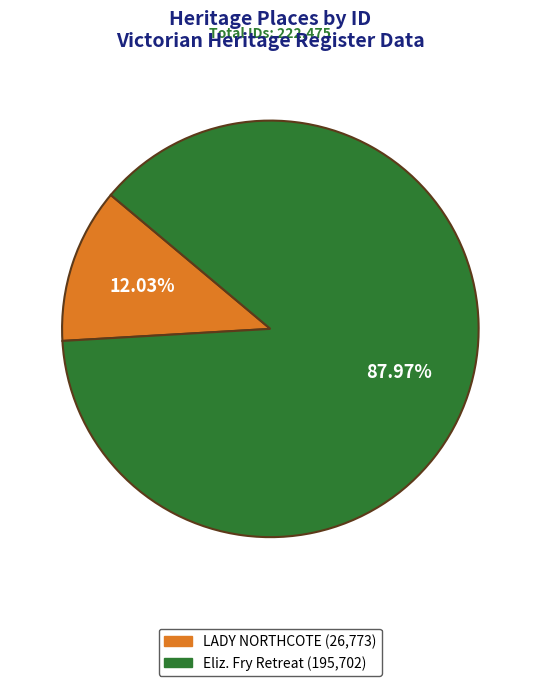

Is there a majority slice in this chart?

Yes